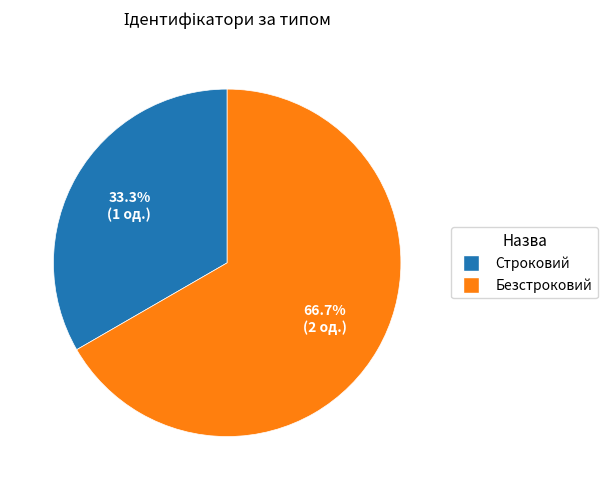

Is it true that Безстроковий is 61% of the pie?

False